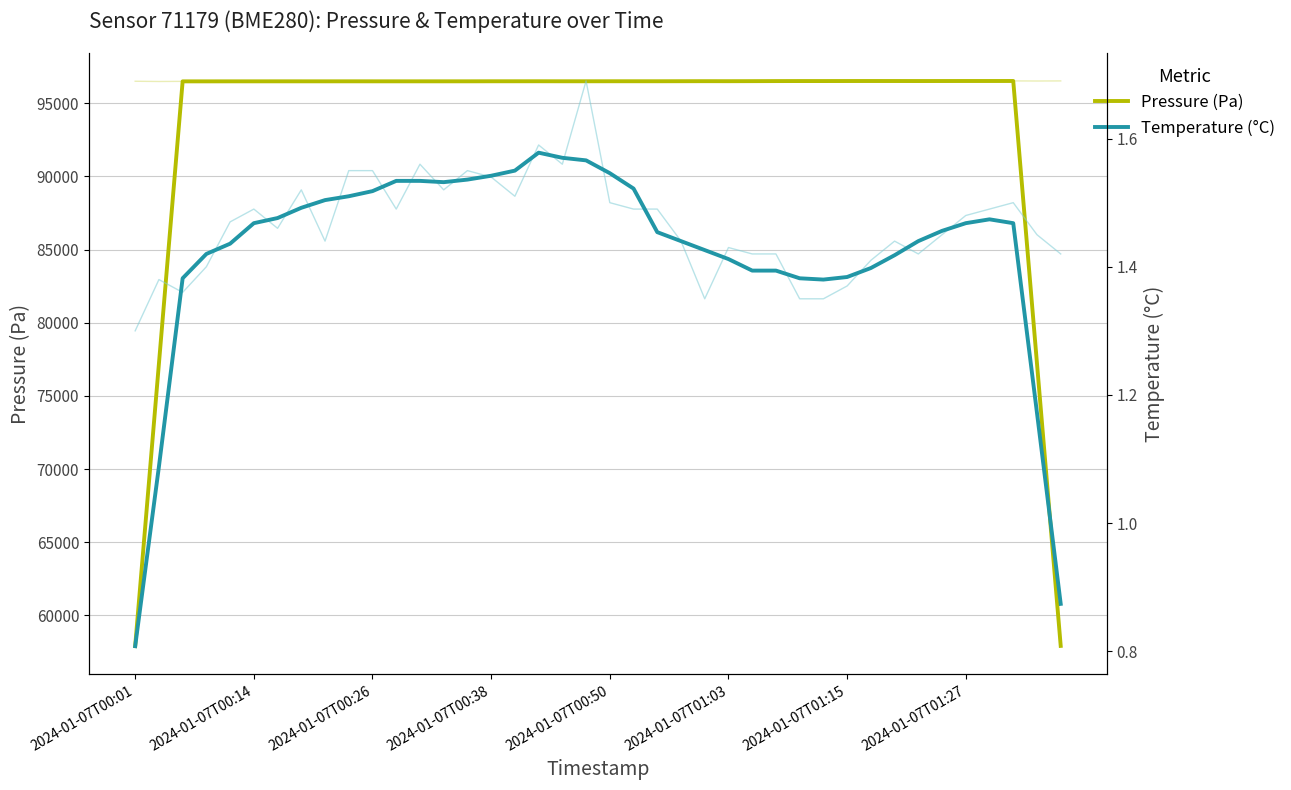

Read the pressure value at 37.

96522.1